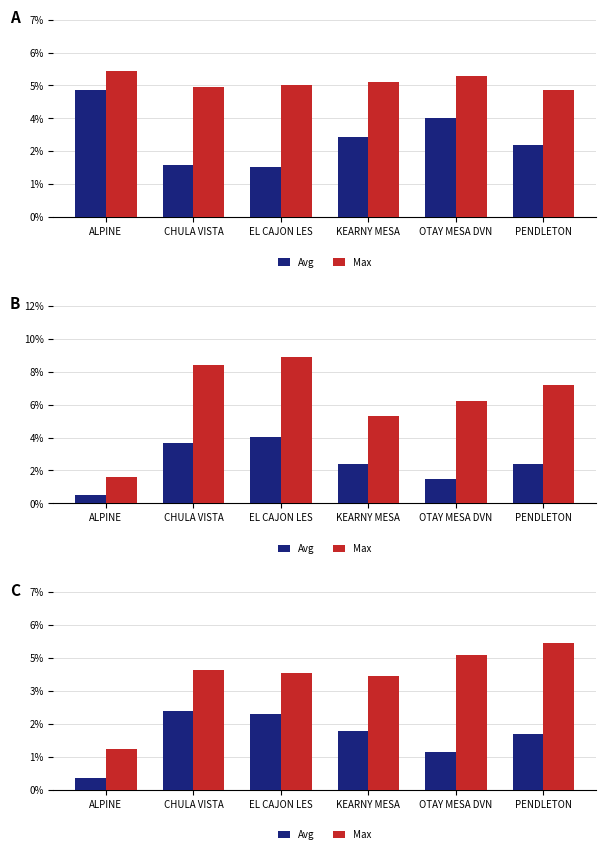

At which label is Max closest to 0?

ALPINE